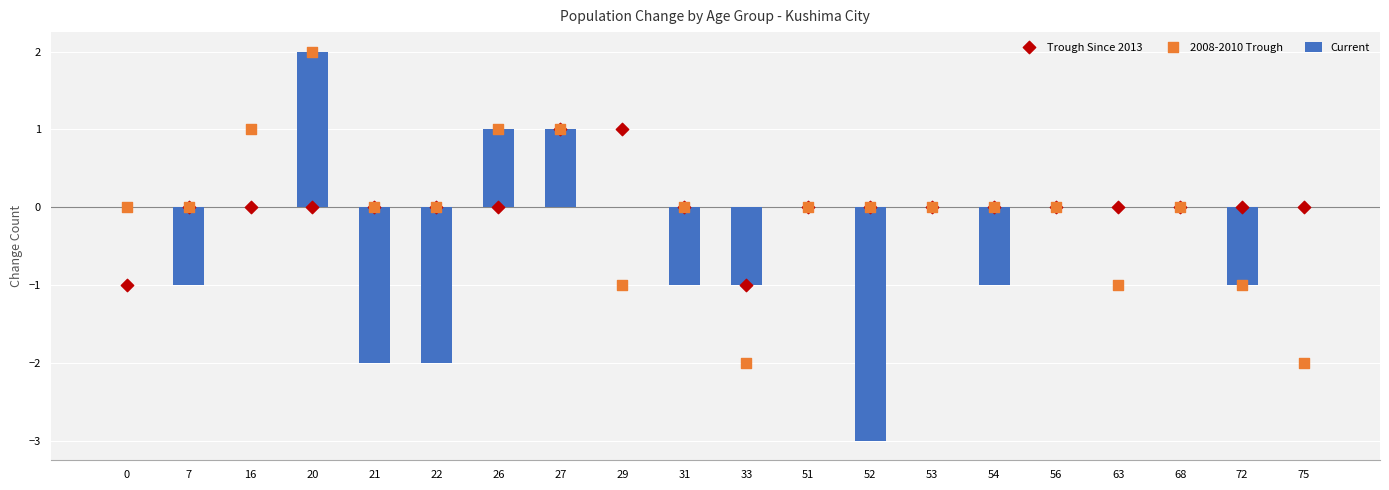

At how many categories does at least one series exceed 1?

1